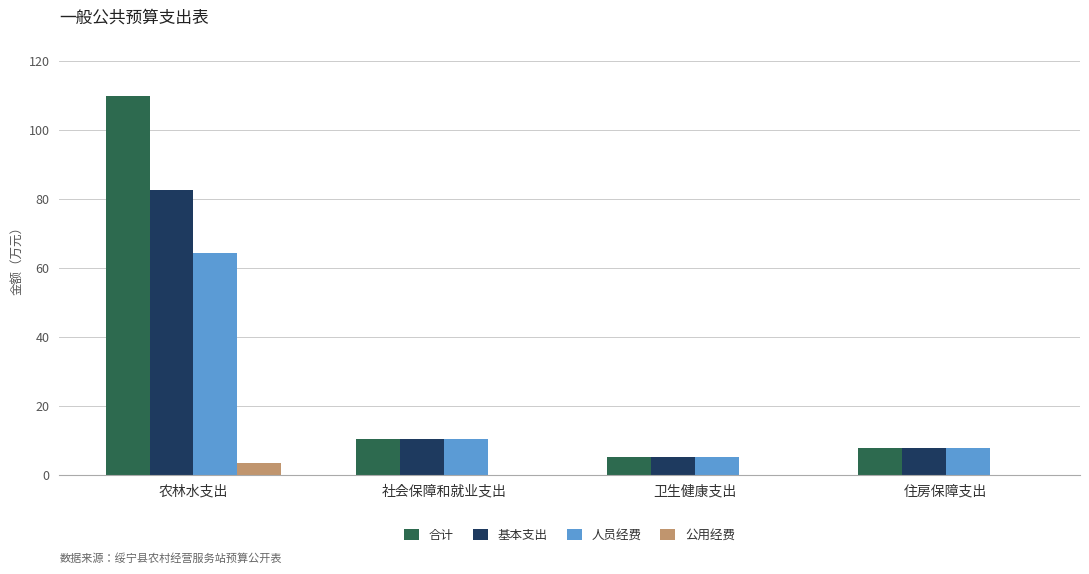

What is the total value across all series at 农林水支出?

260.0